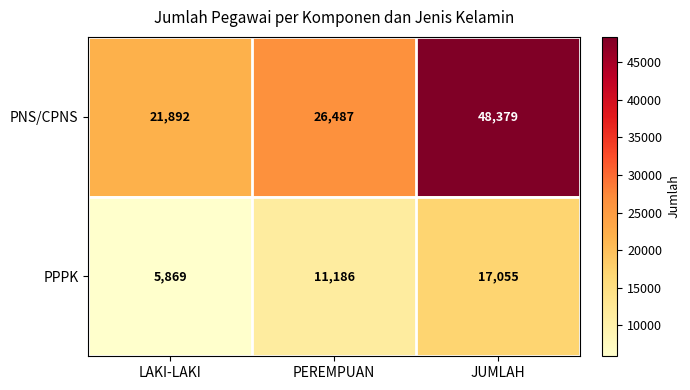

What is the difference between the highest and lowest values at PEREMPUAN?

15301